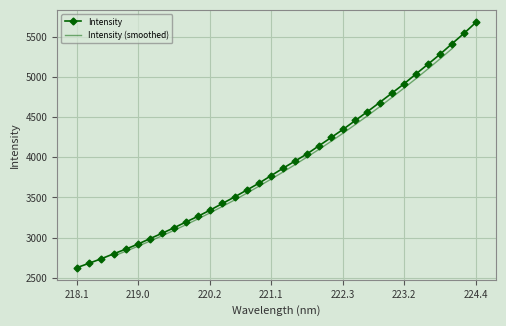

What is the smallest value displayed?

2627.6